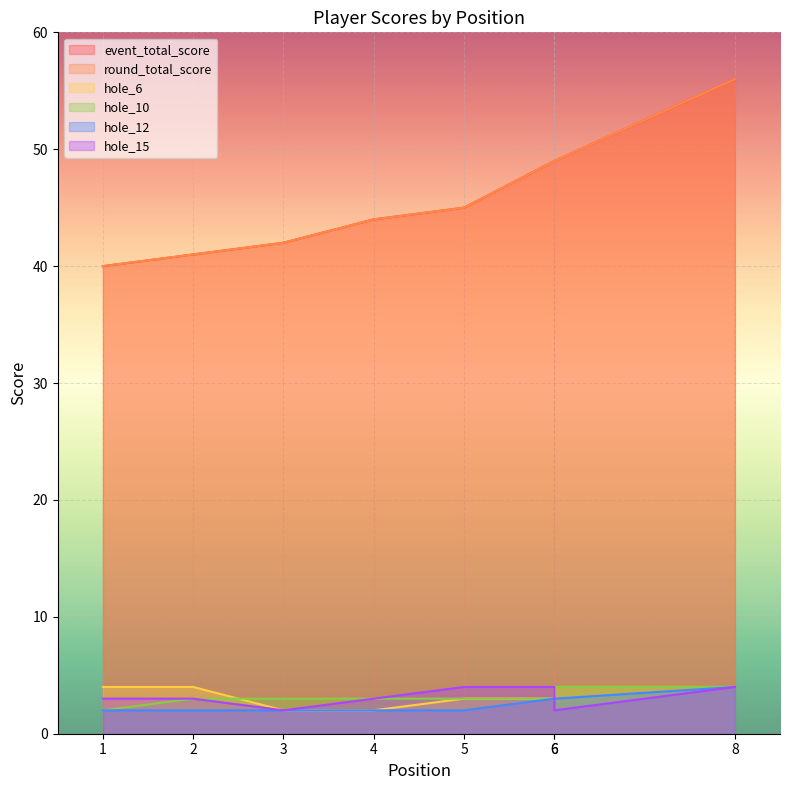

True or false: event_total_score and round_total_score cross at least once.

False